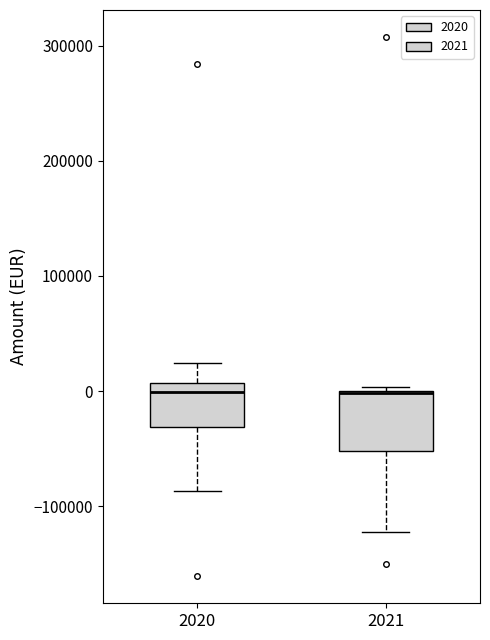

Reading left to right, read every box against the y-axis: the position of its median line, the range the box covers, and the ends of its whiskers. The values are not printed on the chart, so give them approximately, as read against the axis.

2020: median 0, box -30000 to 10000, whiskers -90000 to 20000
2021: median 0 (drawn on the box's upper edge), box -50000 to 0, whiskers -120000 to 0 (just above the box's upper edge)